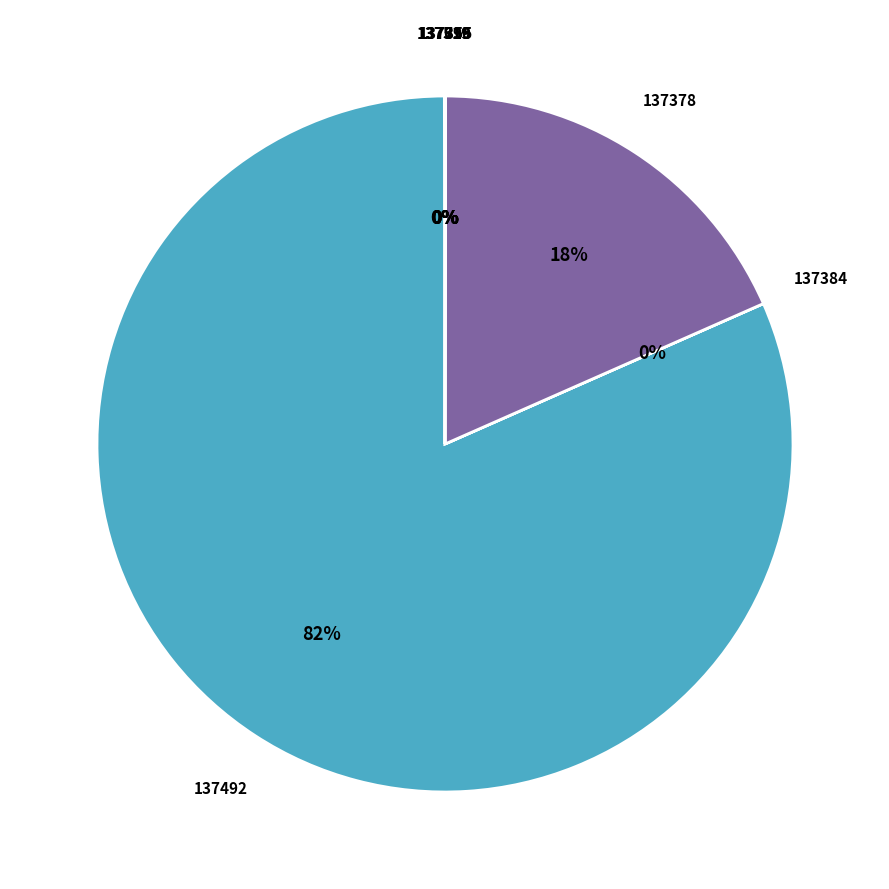

Is there any slice that represents more than half of the pie?

Yes